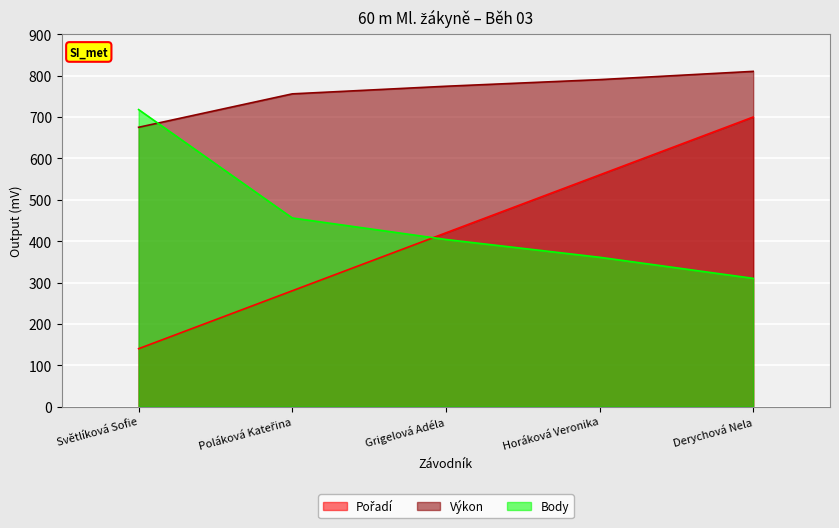

How many series are shown in this chart?

3